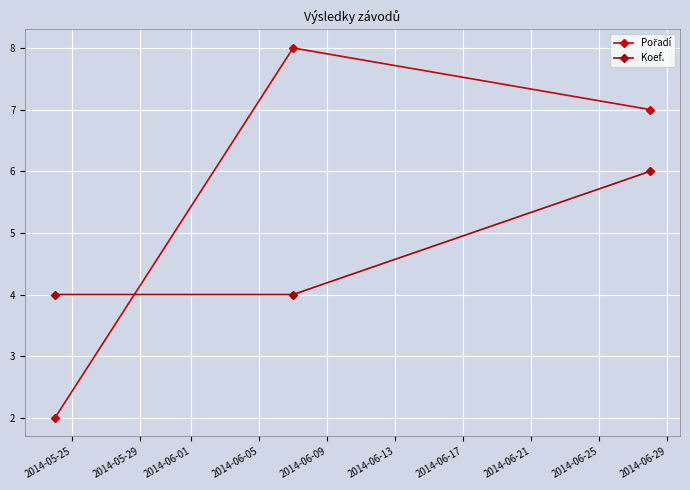

How many series are shown in this chart?

2